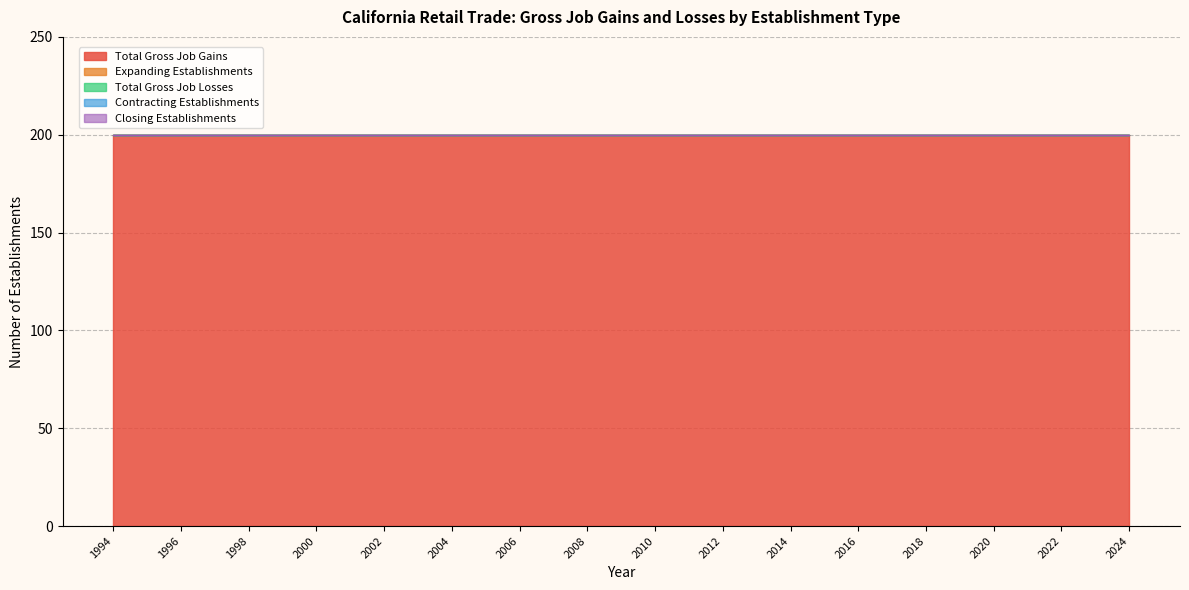

Reading right to left, transcribe all the data shown in this chart.

Total Gross Job Gains: 200	200	200	200	200	200	200	200	200	200	200	200	200	200	200	200	200	200	200	200	200	200	200	200	200	200	200	200	200	200	200
Expanding Establishments: 0	0	0	0	0	0	0	0	0	0	0	0	0	0	0	0	0	0	0	0	0	0	0	0	0	0	0	0	0	0	0
Total Gross Job Losses: 0	0	0	0	0	0	0	0	0	0	0	0	0	0	0	0	0	0	0	0	0	0	0	0	0	0	0	0	0	0	0
Contracting Establishments: 0	0	0	0	0	0	0	0	0	0	0	0	0	0	0	0	0	0	0	0	0	0	0	0	0	0	0	0	0	0	0
Closing Establishments: 0	0	0	0	0	0	0	0	0	0	0	0	0	0	0	0	0	0	0	0	0	0	0	0	0	0	0	0	0	0	0